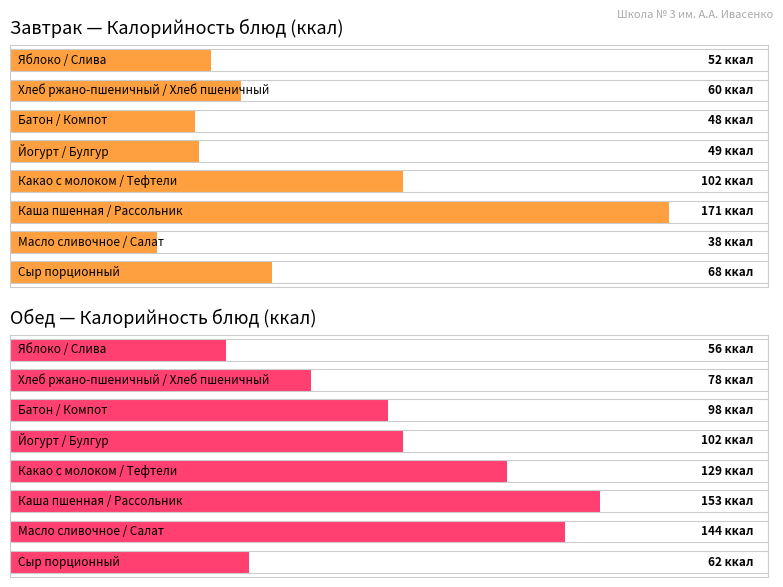

How many groups of bars are there?

8